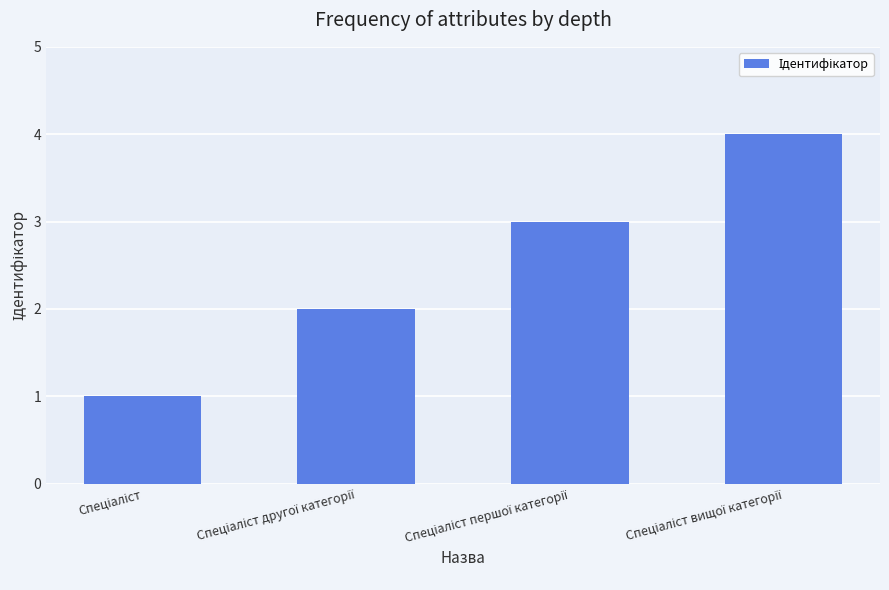

What is the sum of all values?

10